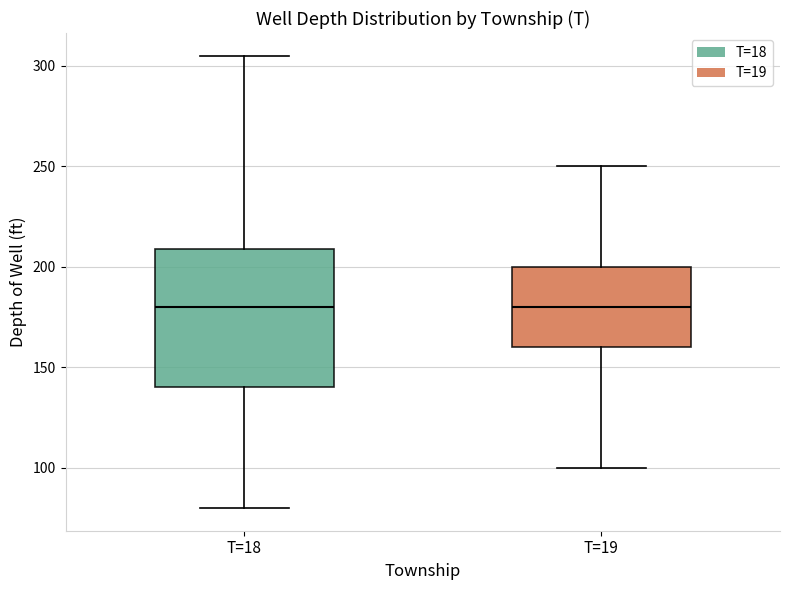

Reading left to right, read every box against the y-axis: the position of its median line, the range the box covers, and the ends of its whiskers. The values are not printed on the chart, so give them approximately, as read against the axis.

T=18: median 180, box 140 to 210, whiskers 80 to 305
T=19: median 180, box 160 to 200, whiskers 100 to 250